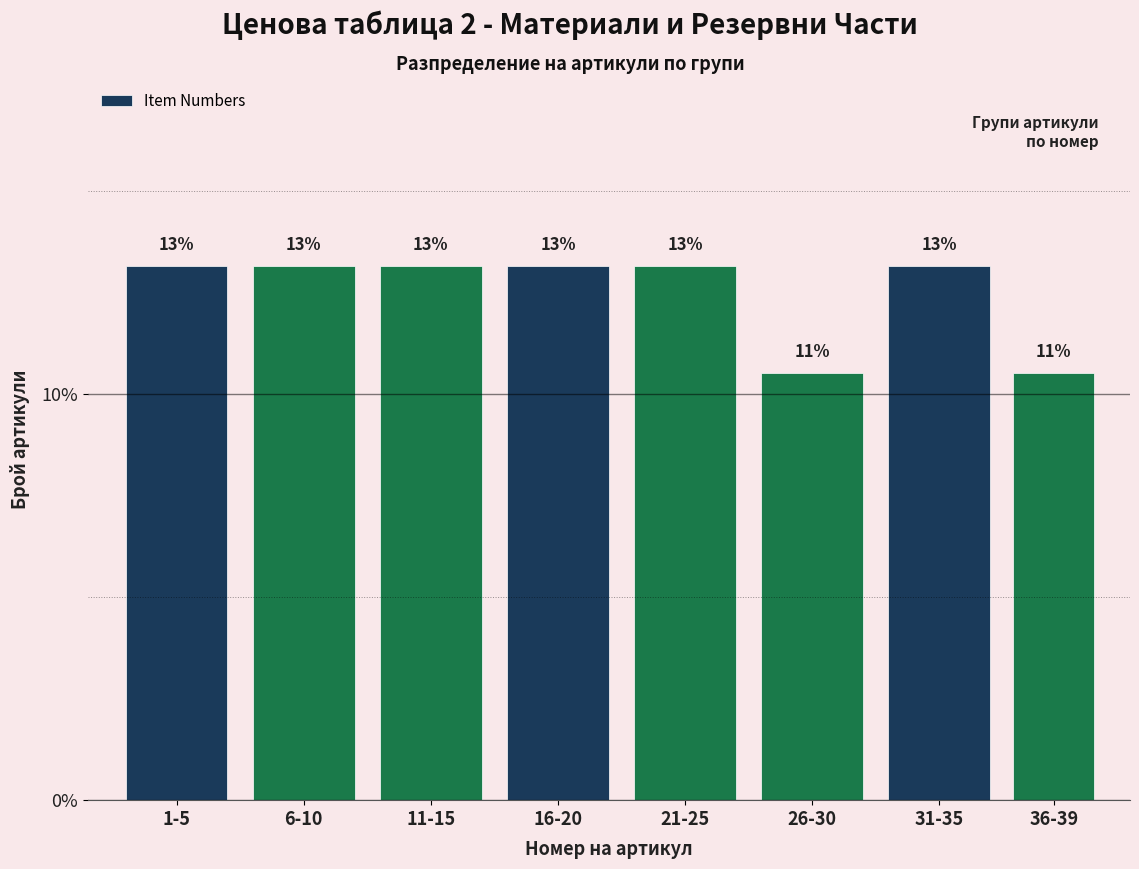

How many bars are there in total?

8